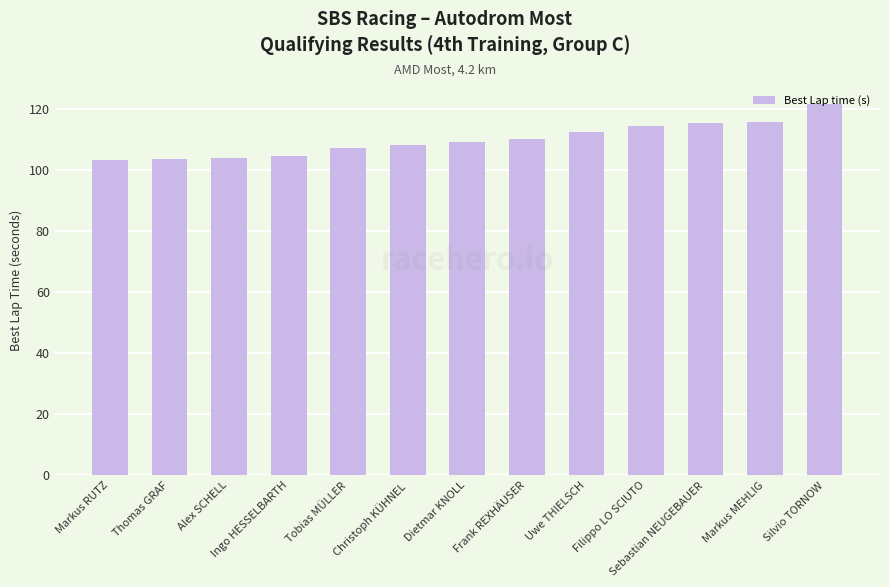

What is the ratio of the value at Markus MEHLIG to the value at Thomas GRAF?

1.1